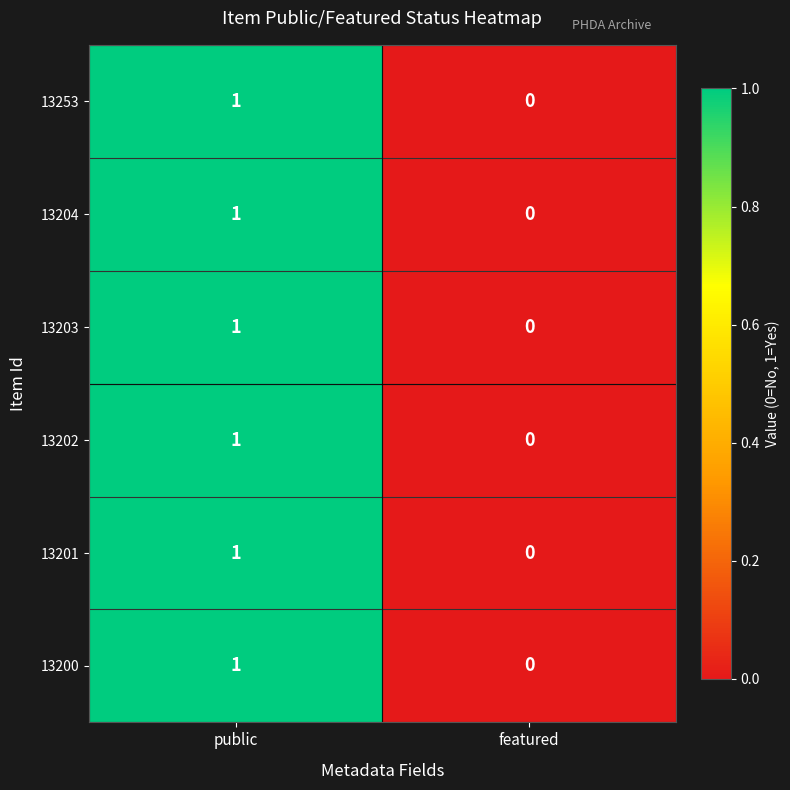

What is the total value across all series at public?

6